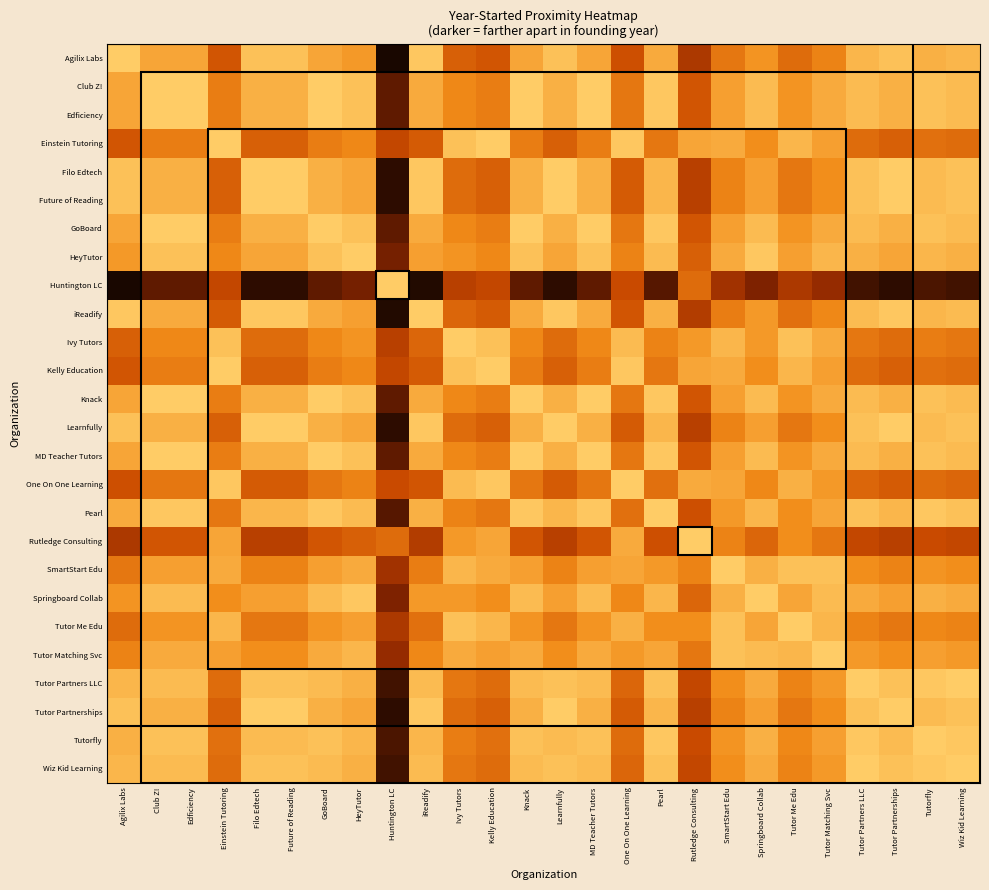

At how many categories does at least one series exceed 0?

26